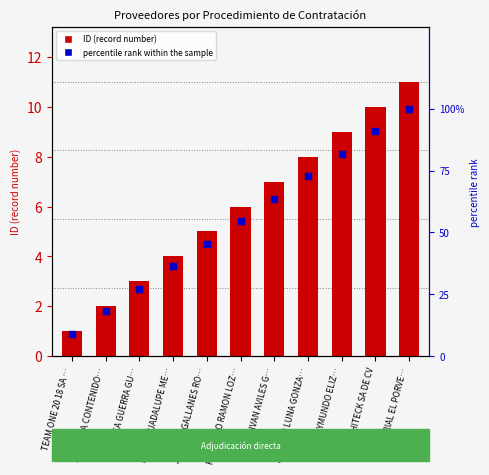

Which series has the largest Y range (max minus min)?

percentile rank within the sample